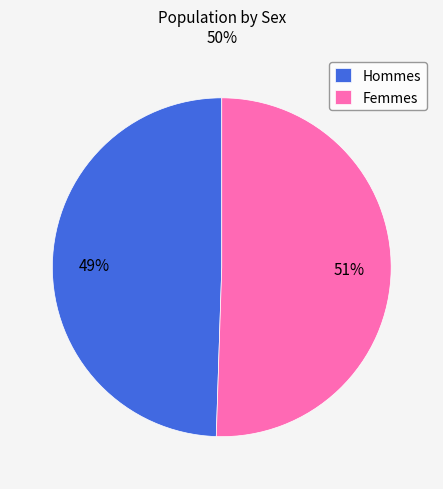

Count the number of slices in the pie.

2